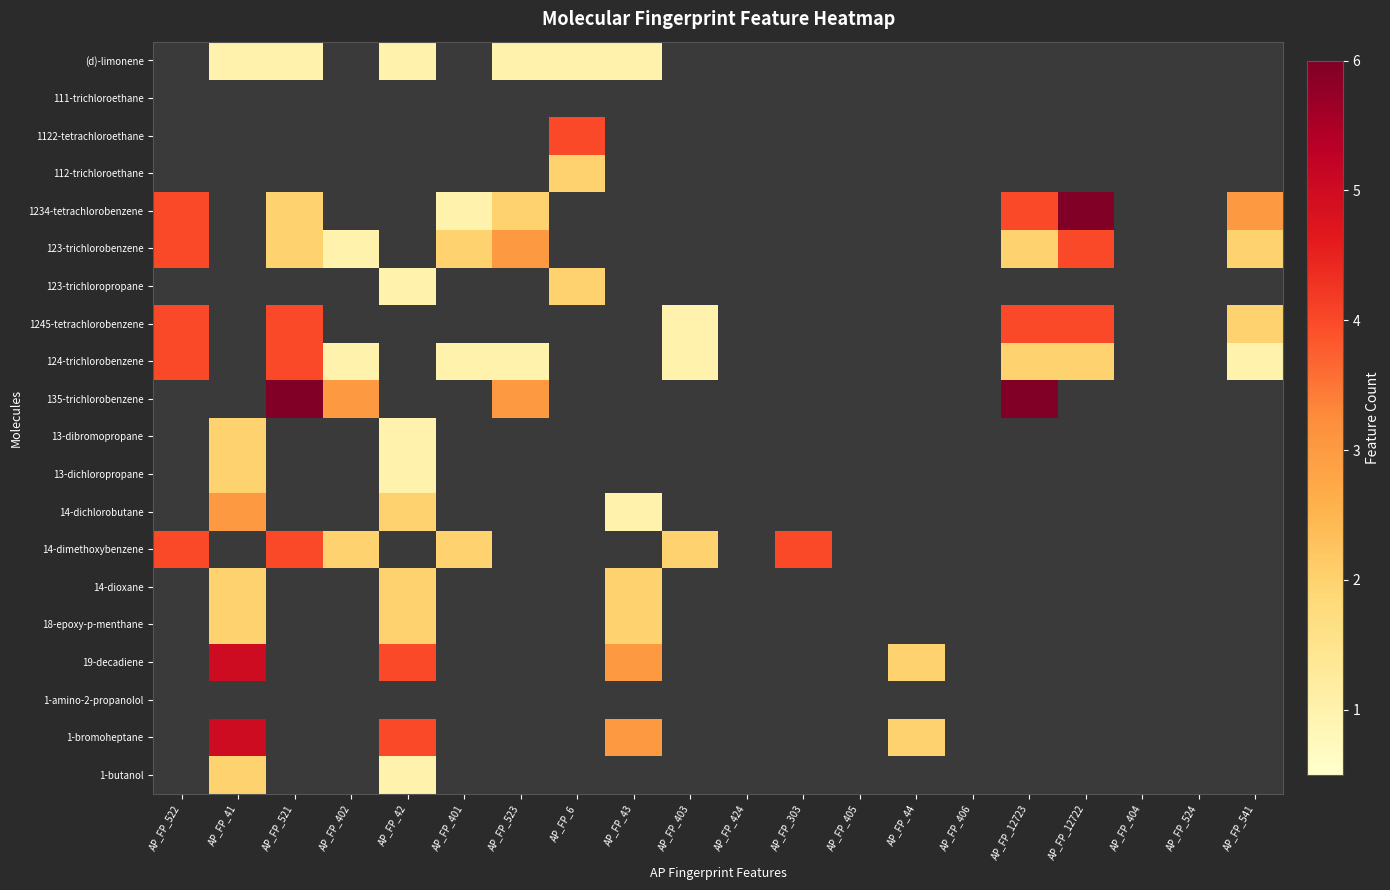

Which has a higher value, AP_FP_43 or AP_FP_42?

AP_FP_43